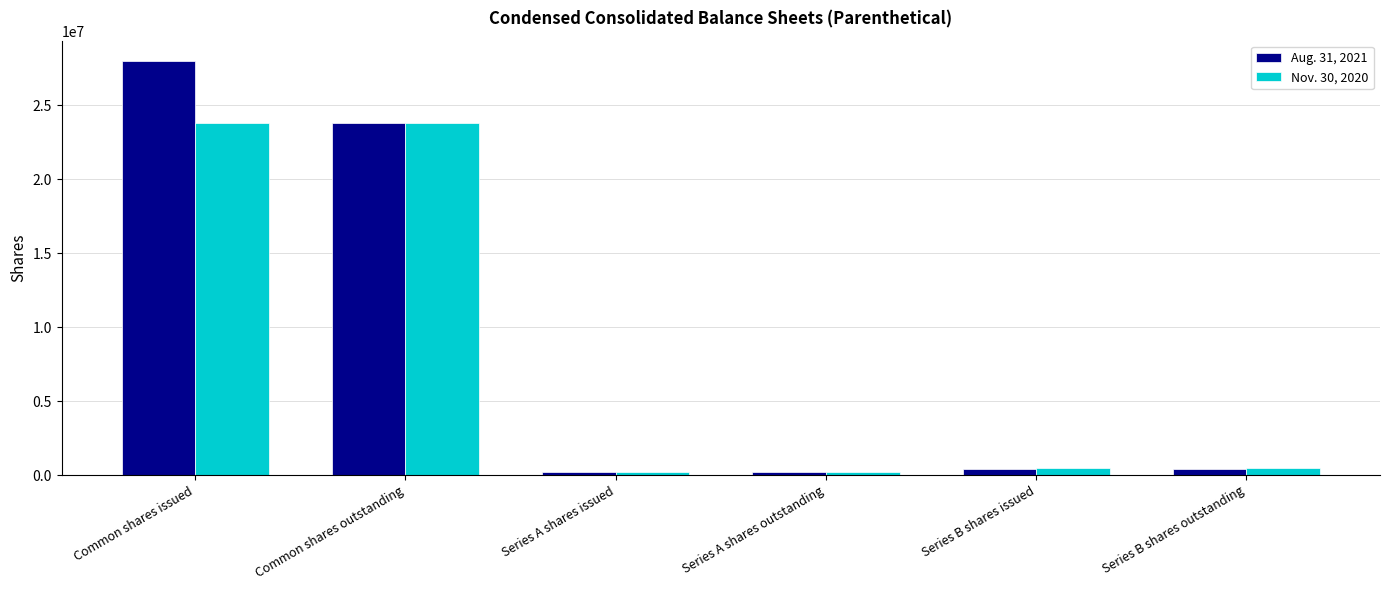

Rank the series by their average value, from highest to lowest.

Aug. 31, 2021, Nov. 30, 2020